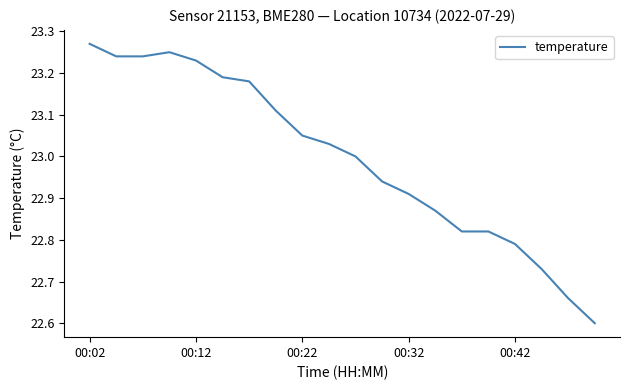

How many lines are shown in the chart?

1